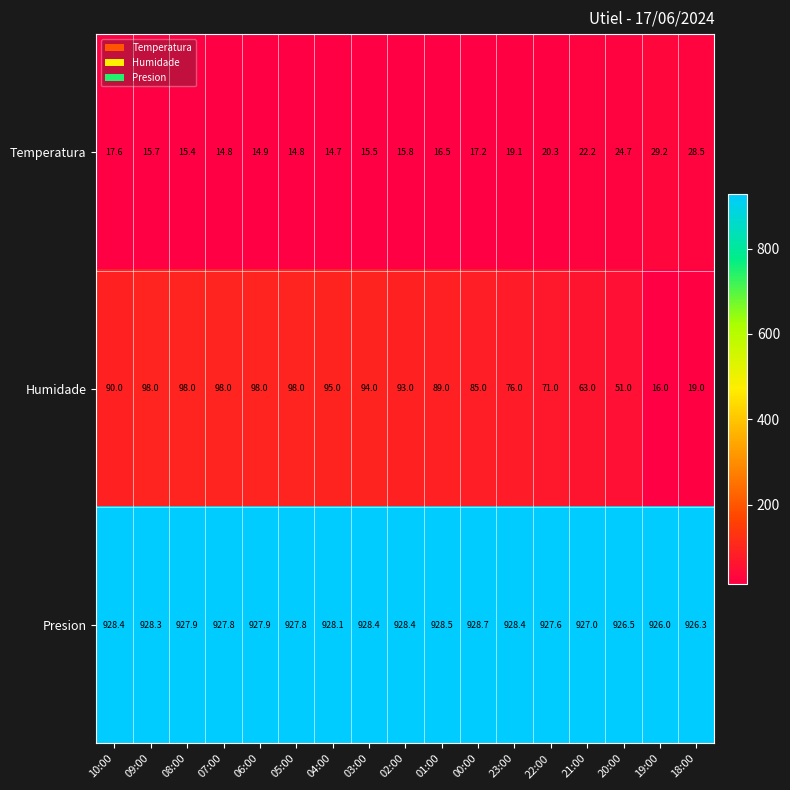

What is the total value across all series at 08:00?

1041.3